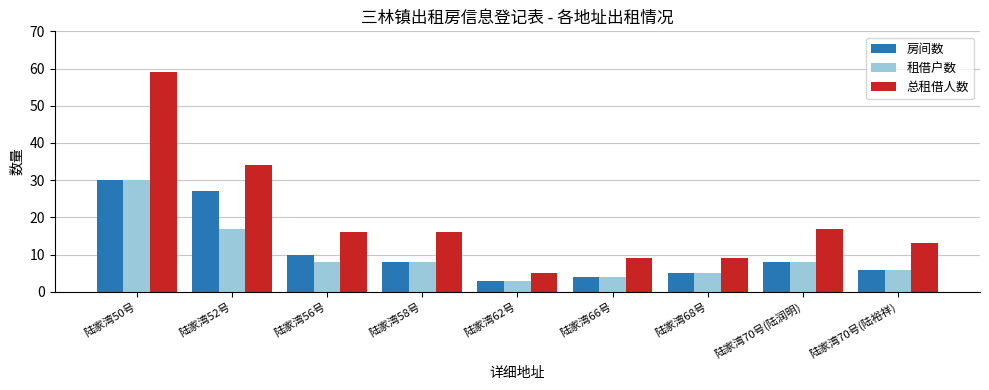

The value of 总租借人数 at 陆家湾52号 is 9. True or false?

False